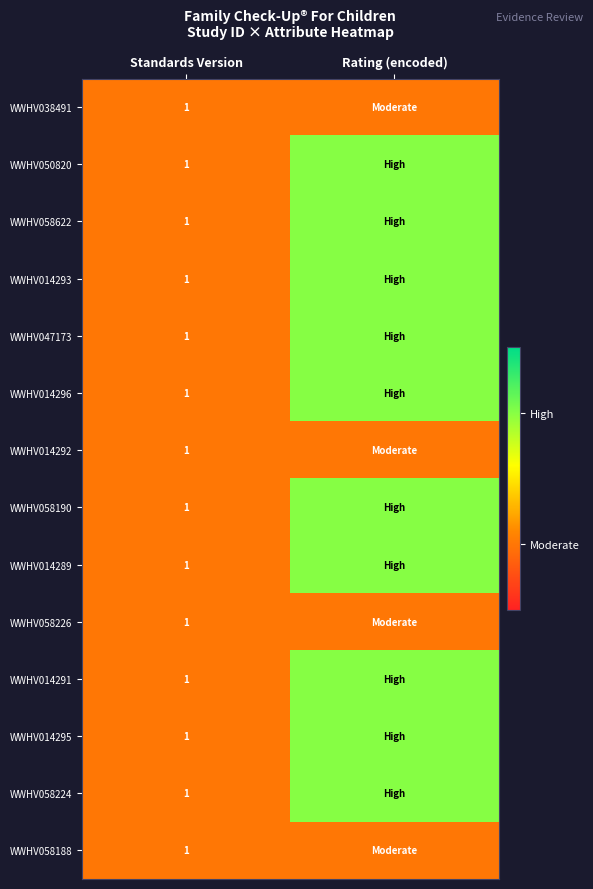

What is the total value across all series at Rating (encoded)?

24